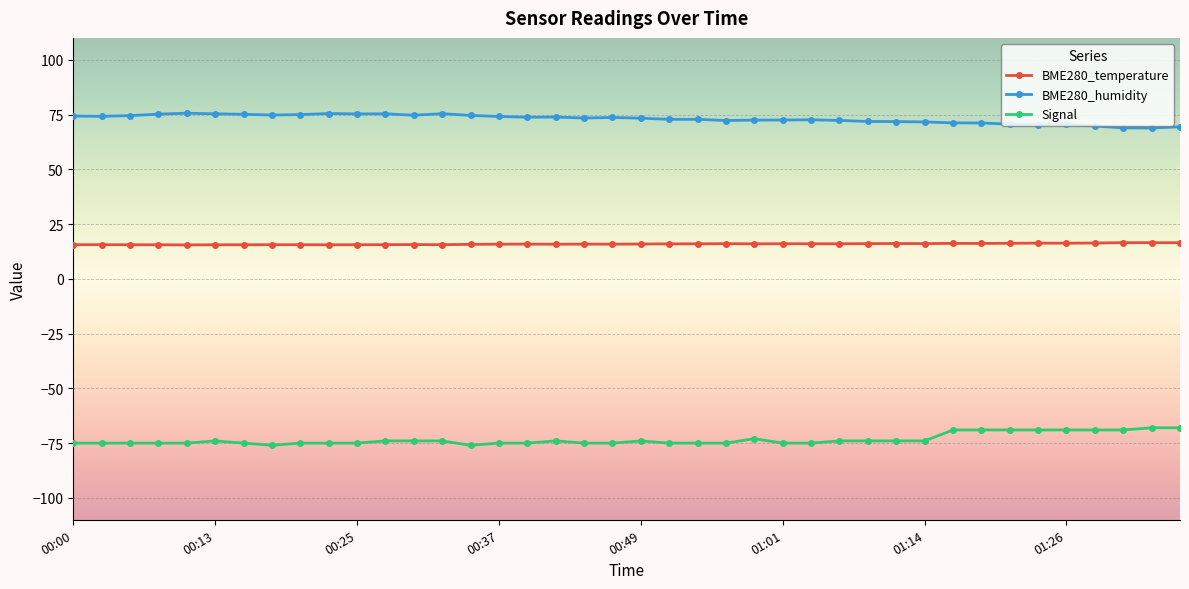

True or false: BME280_humidity and Signal cross at least once.

False